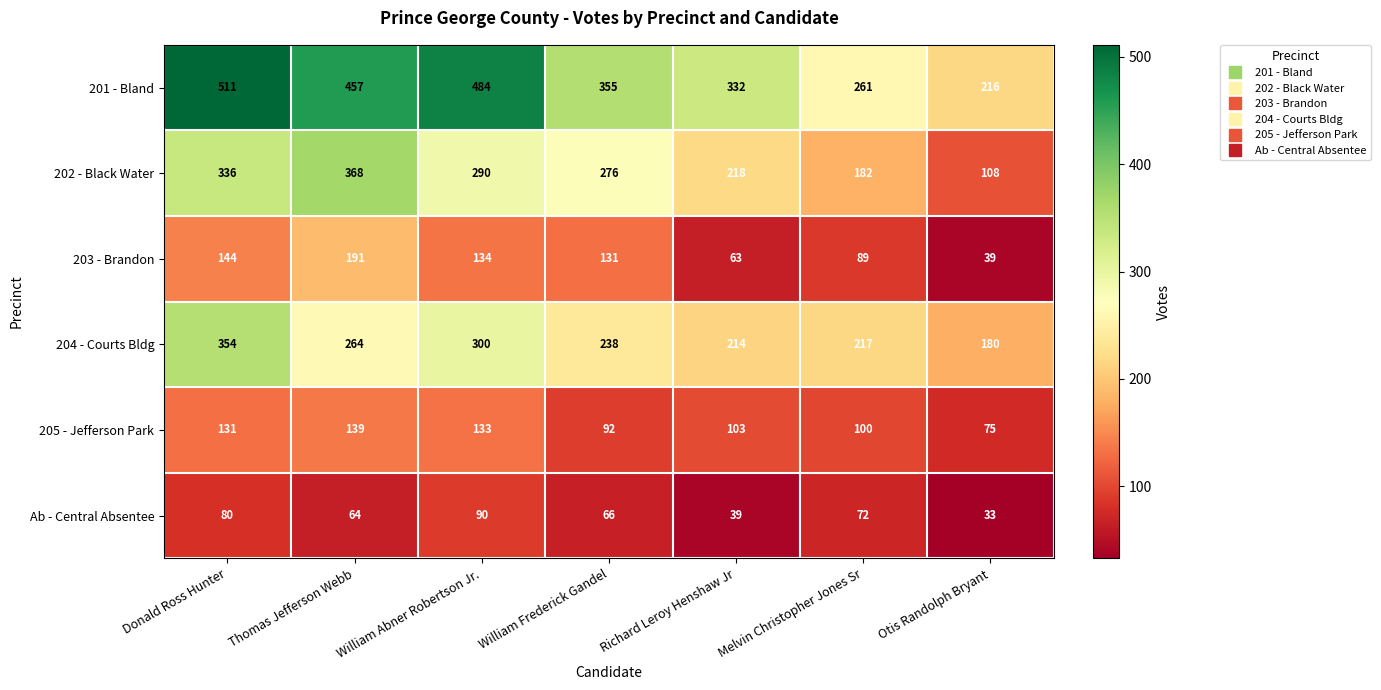

What is the difference between the highest and lowest values at Otis Randolph Bryant?

183